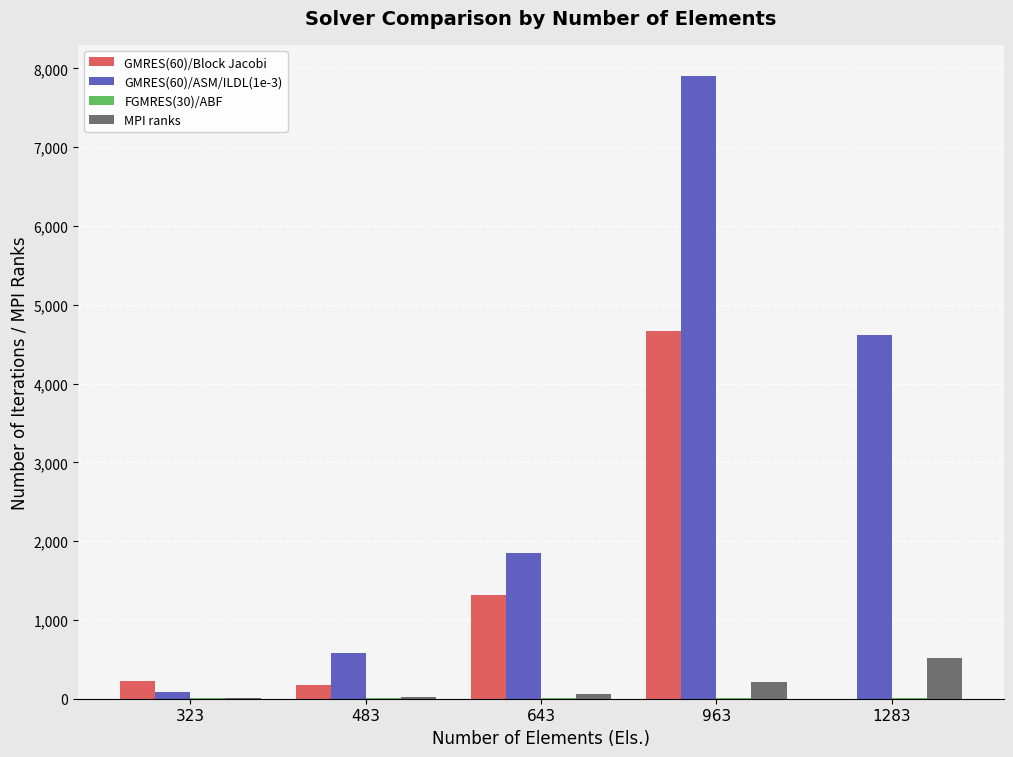

The value of GMRES(60)/Block Jacobi at 483 is 171. True or false?

True